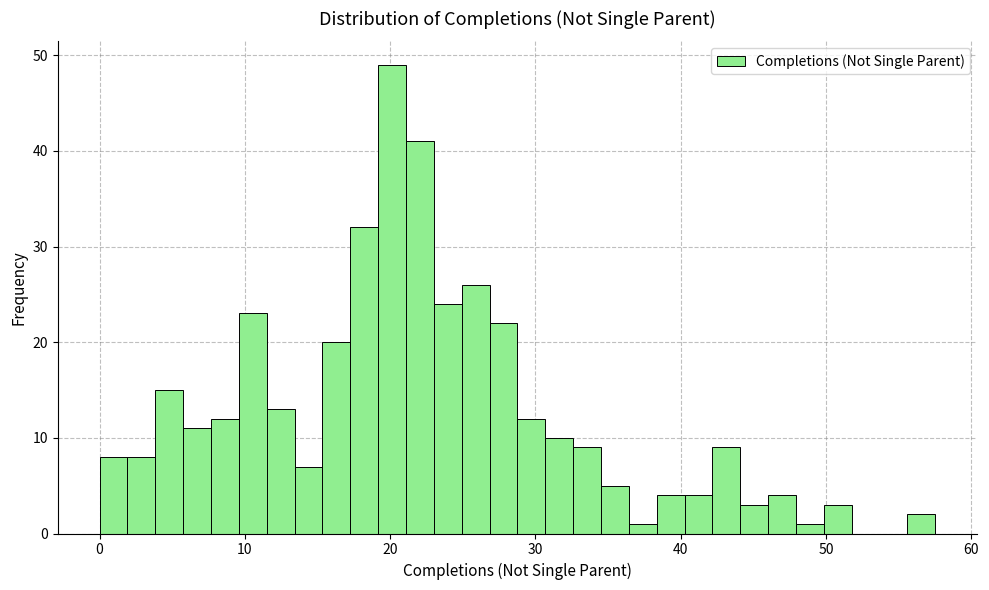

Read against the x-axis, roughly where is the centre of the tallest bar?

20